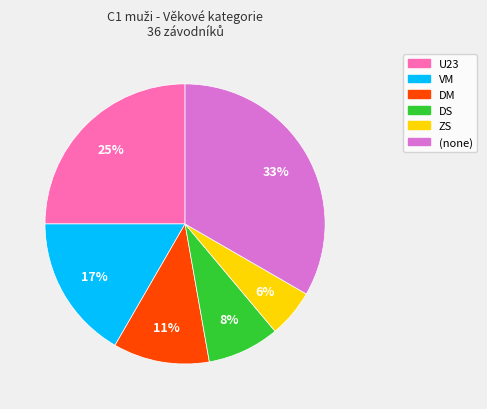

True or false: U23 accounts for 37% of the total.

False